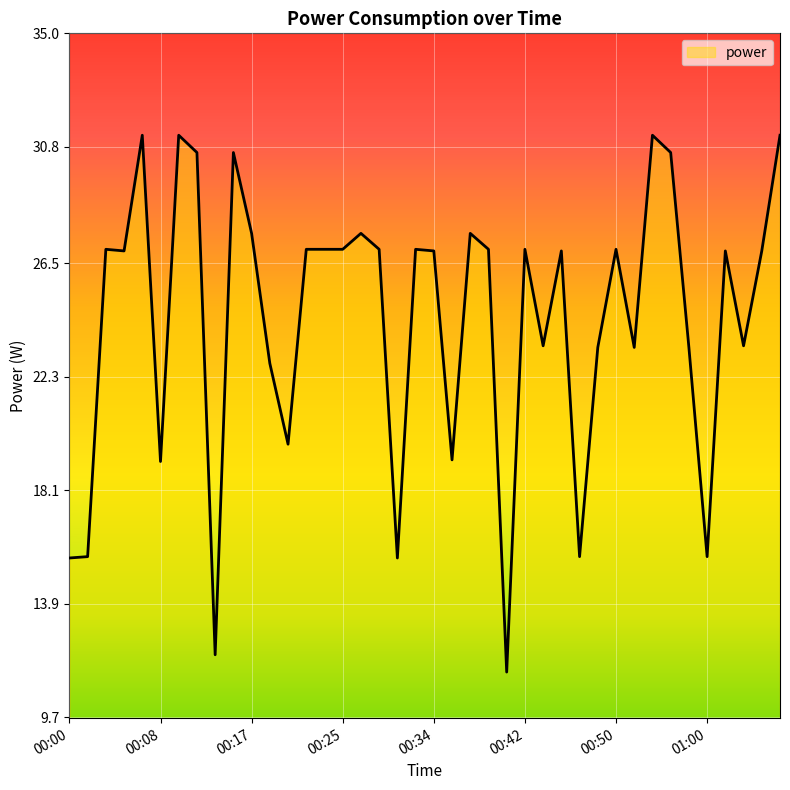

What is the maximum value shown in the chart?

31.2